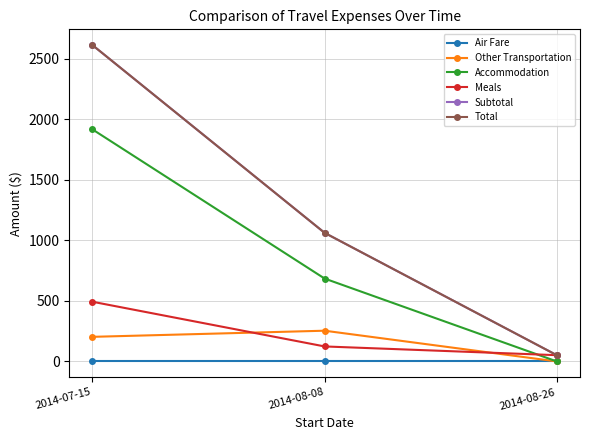

Which category has the highest value across all series?

2014-07-15